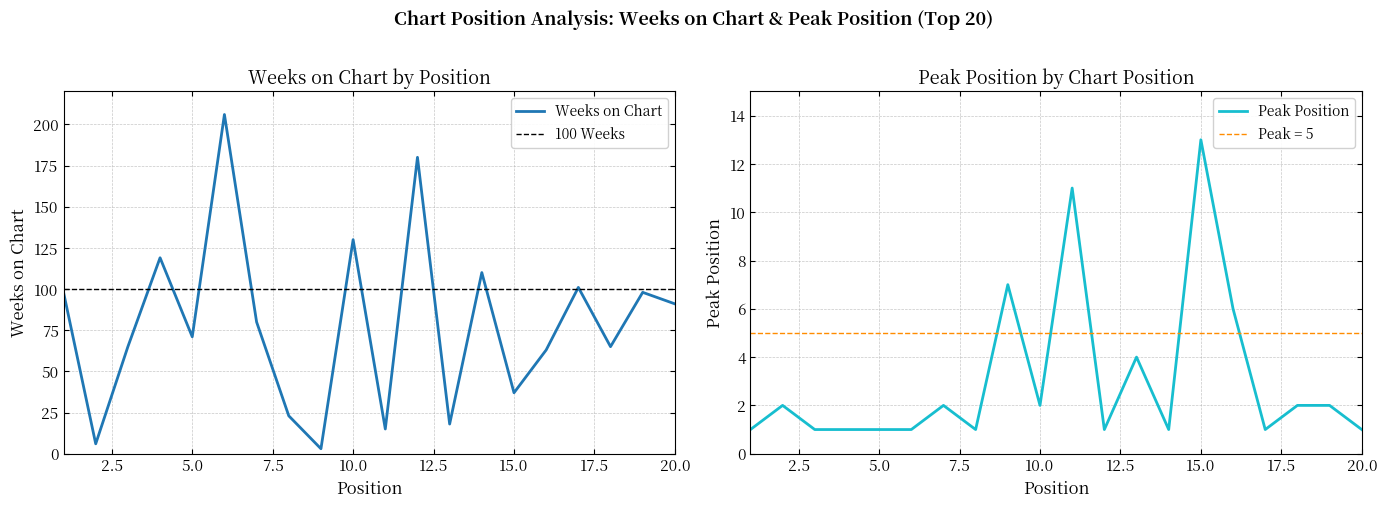

Which series ends up on top after the final intersection of Weeks on Chart and Peak Position?

Weeks on Chart